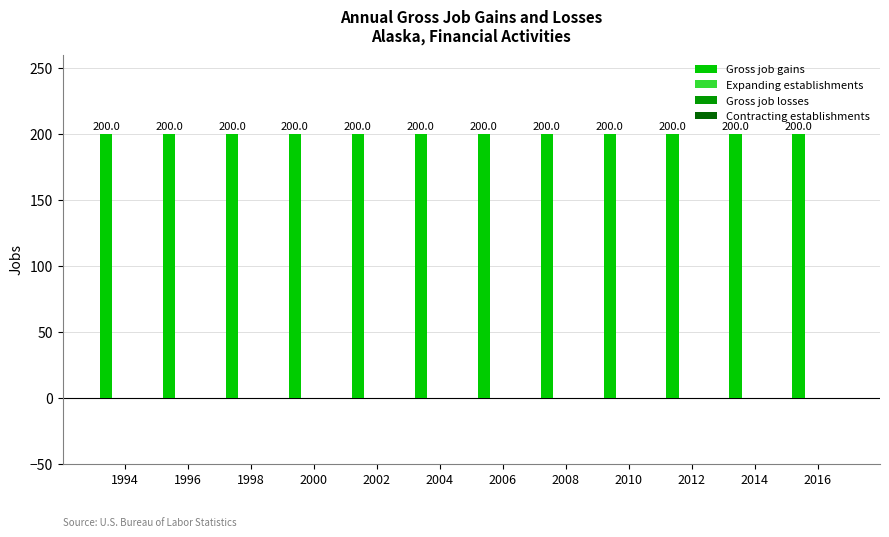

List the labels in order of Gross job losses value, largest first.

1994, 1996, 1998, 2000, 2002, 2004, 2006, 2008, 2010, 2012, 2014, 2016